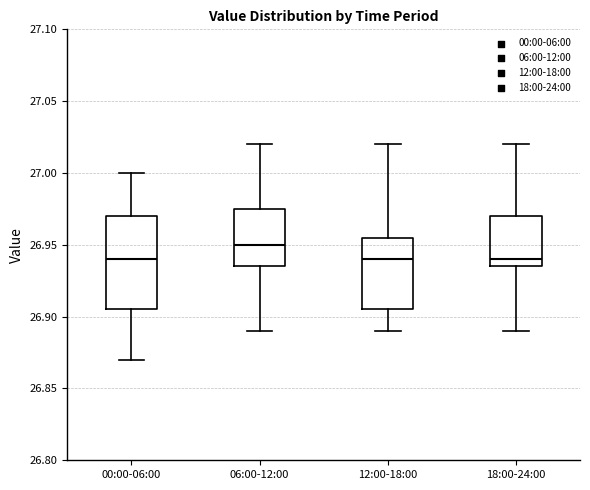

Which box is the tallest, from its lower edge to its upper edge?

00:00-06:00